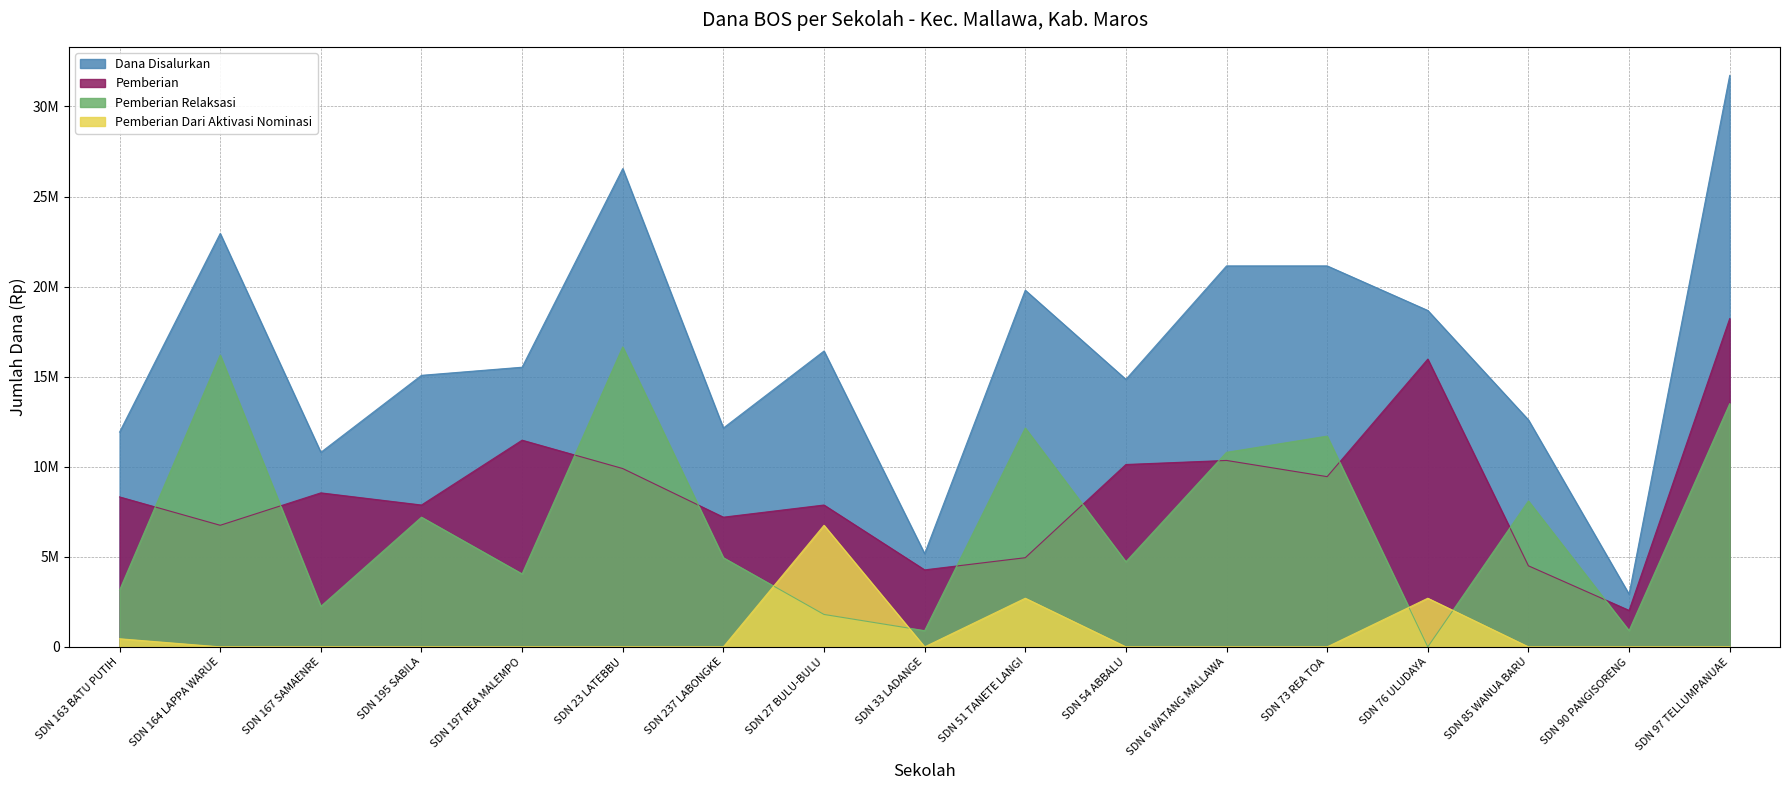

At which category does the chart reach its peak across all series?

SDN 97 TELLUMPANUAE